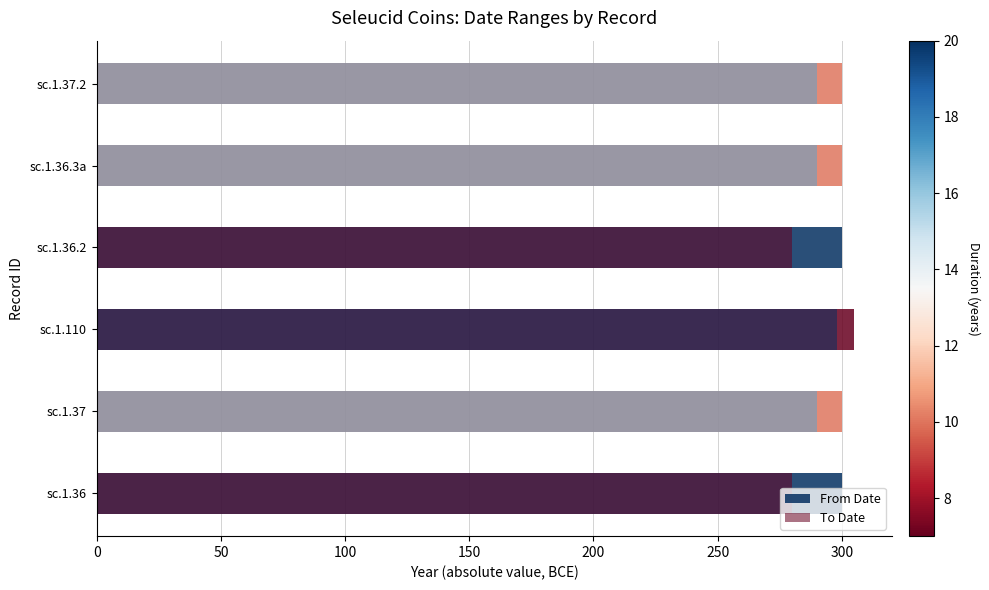

Which series has the widest spread of values?

To Date